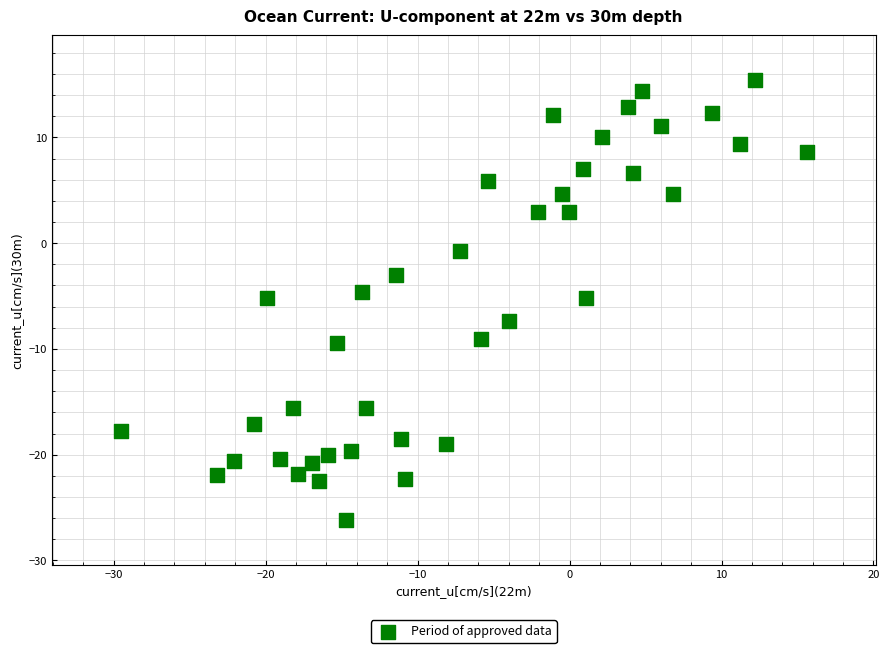

What is the range of X values (max minus min)?

45.2